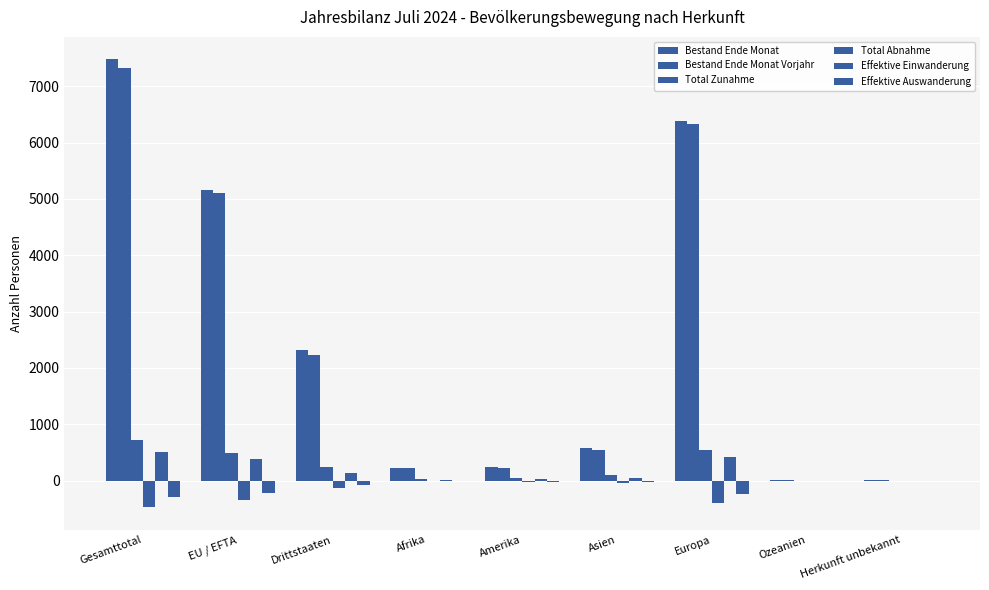

How many distinct data groups are displayed?

6